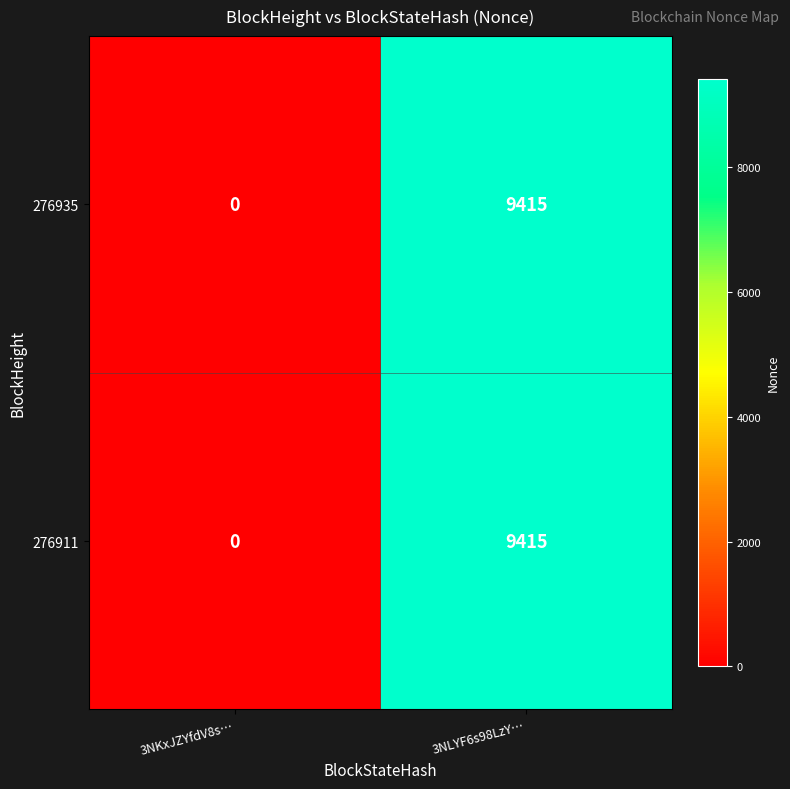

At how many categories does at least one series exceed 6854?

1